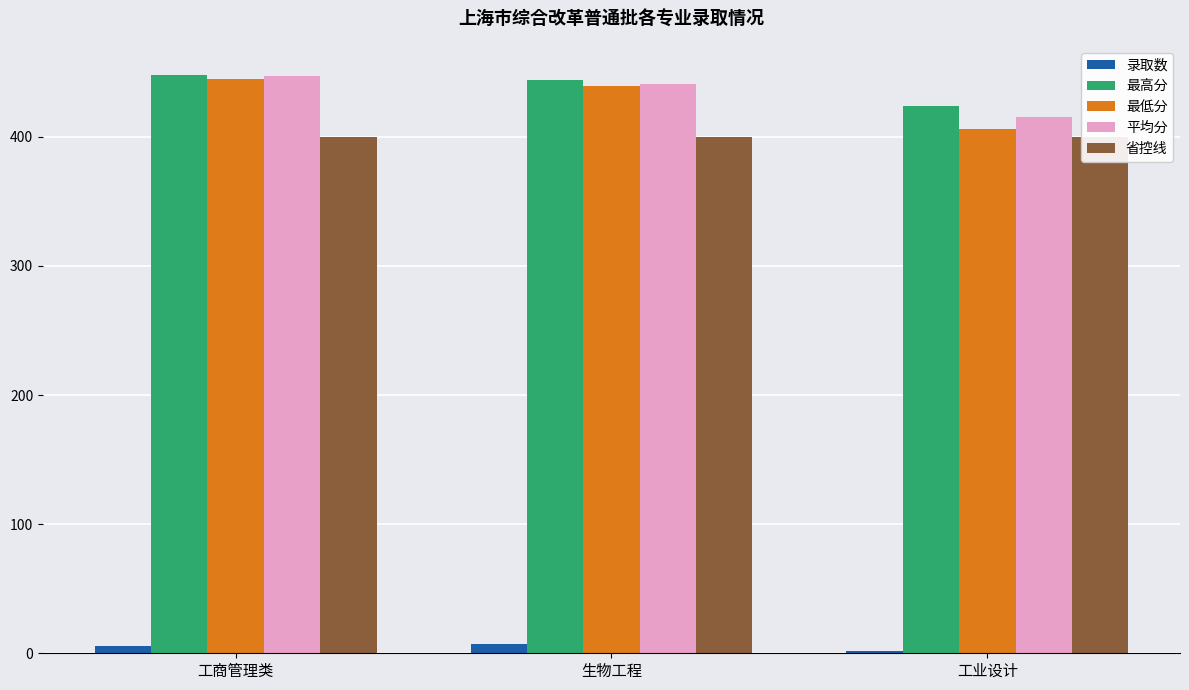

The 最低分 series shows 615.8 at 工业设计. True or false?

False